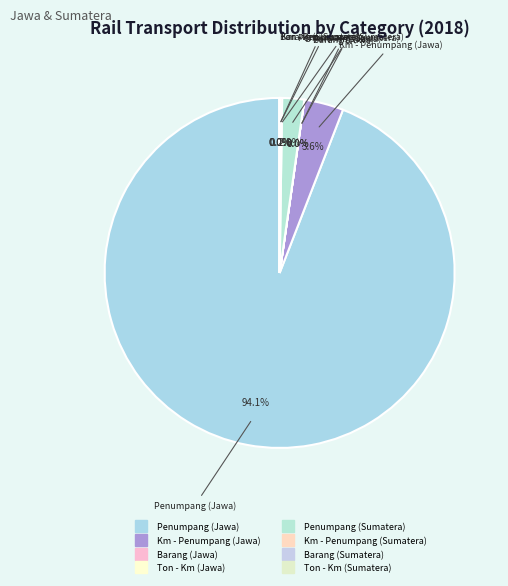

Which has a higher value, Penumpang (Jawa) or Penumpang (Sumatera)?

Penumpang (Jawa)